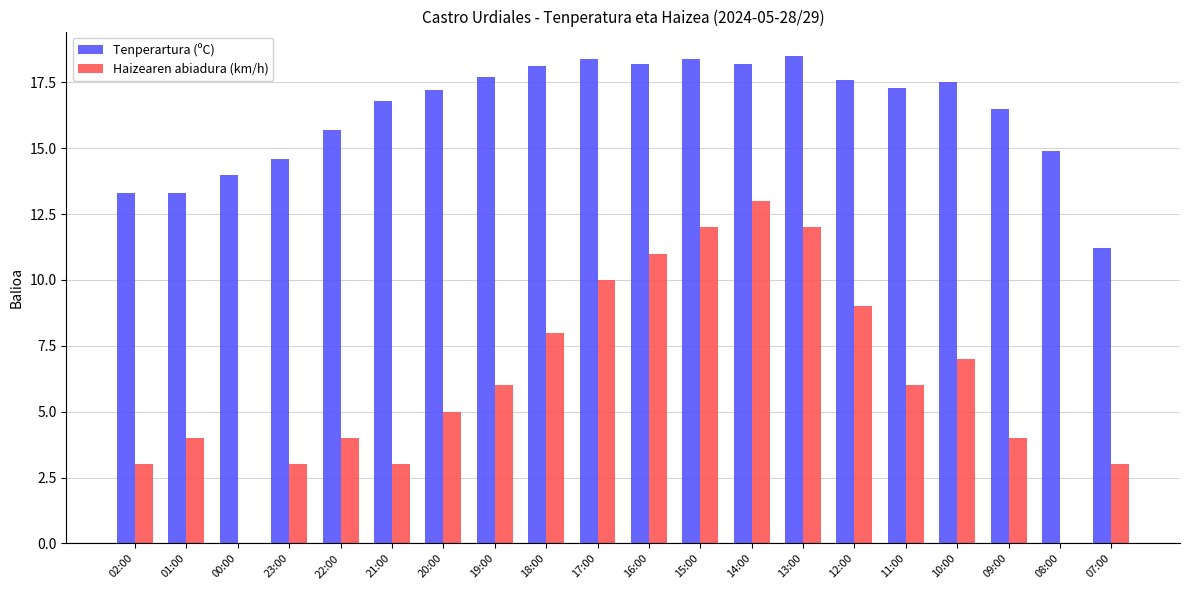

What are all the series names shown in the legend?

Tenperartura (ºC), Haizearen abiadura (km/h)